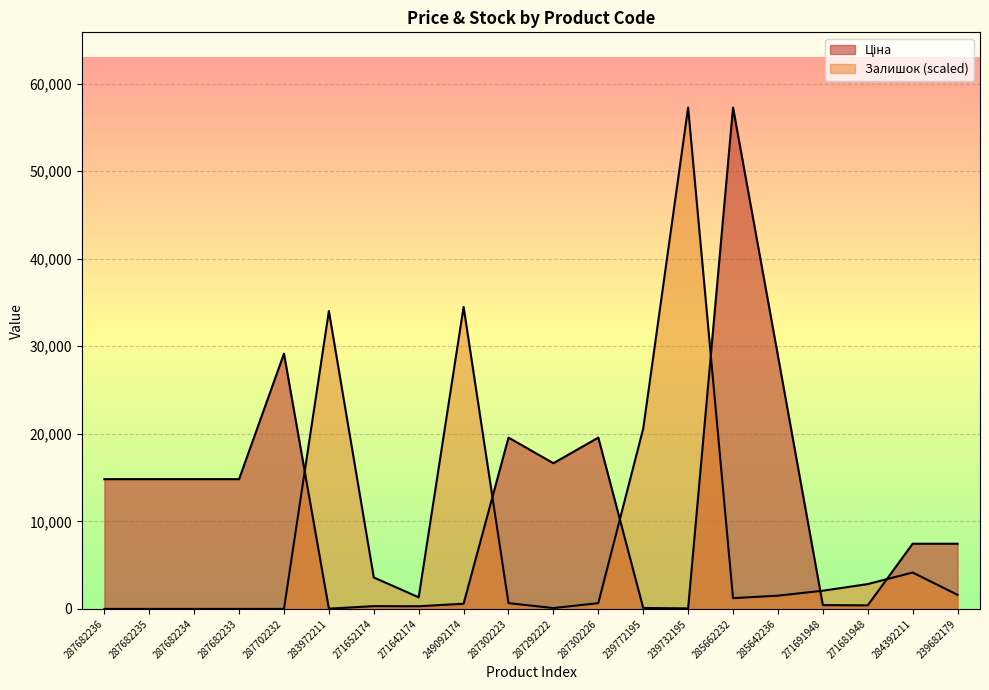

What is the total value across all series at 239772195?

20709.6